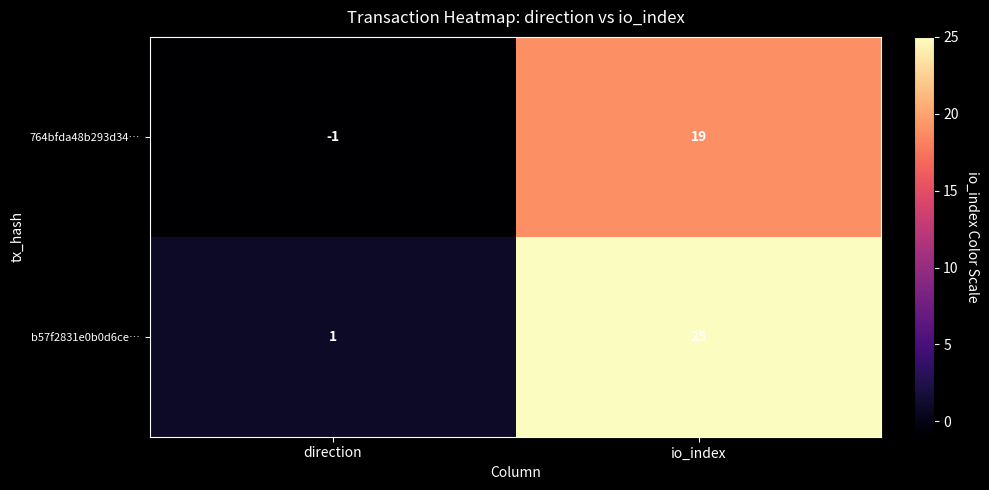

What is the total value across all series at io_index?

44